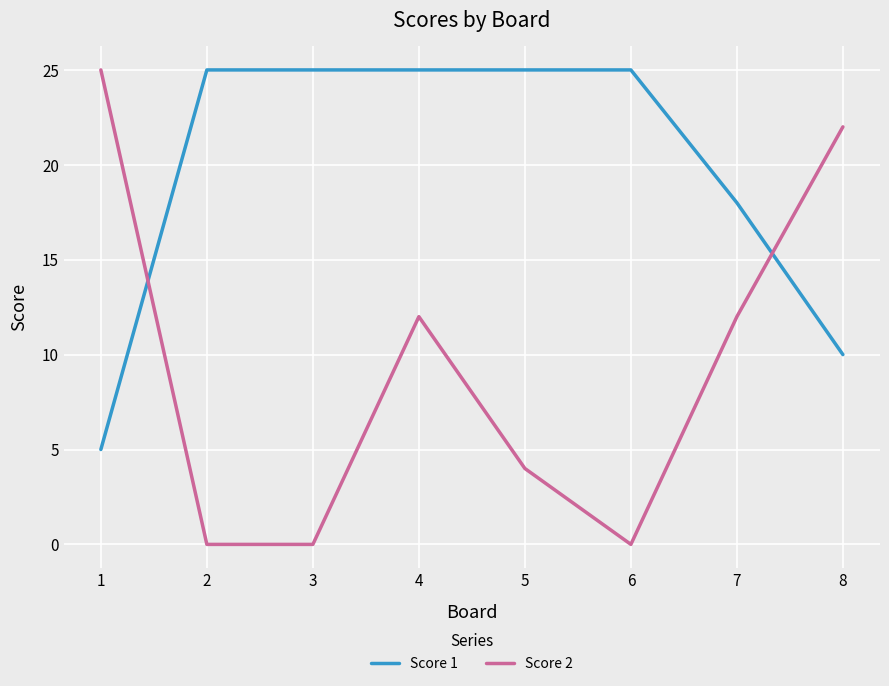

True or false: Score 2 has a value of 4 at 5.

True